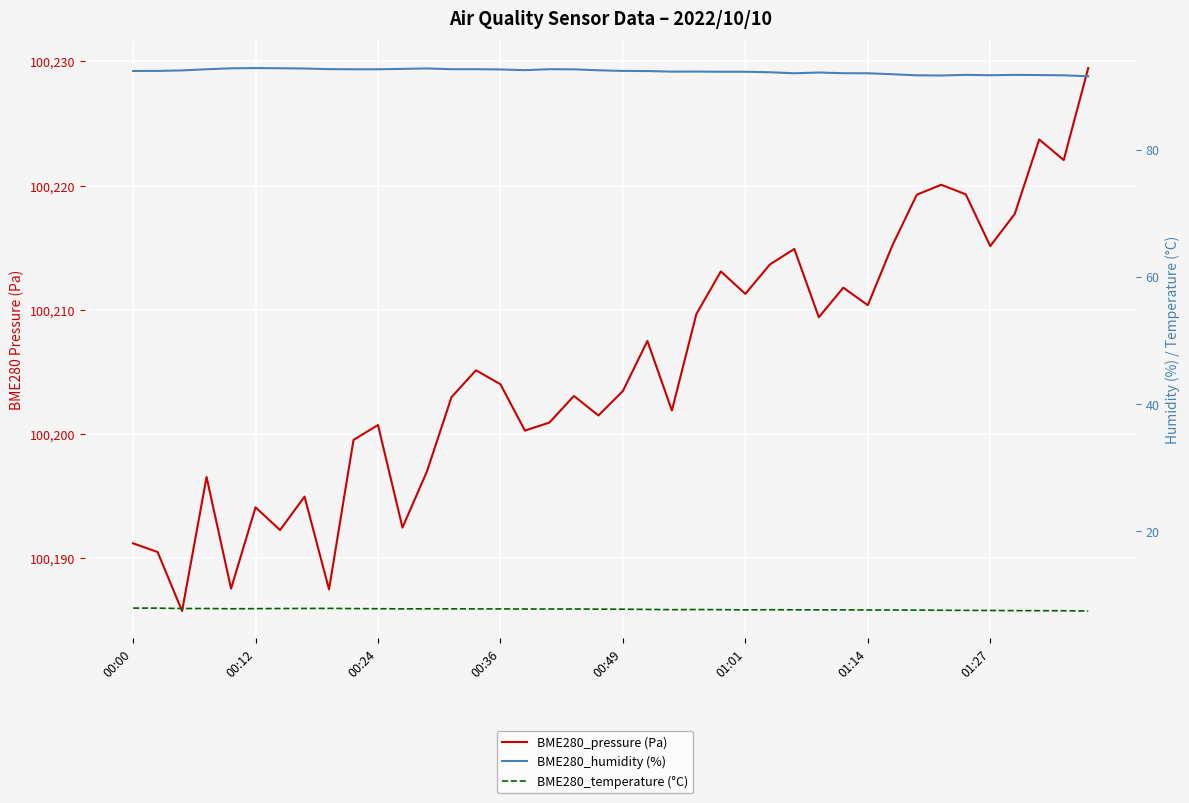

The BME280_pressure (Pa) series shows 100209.4 at 28. True or false?

True